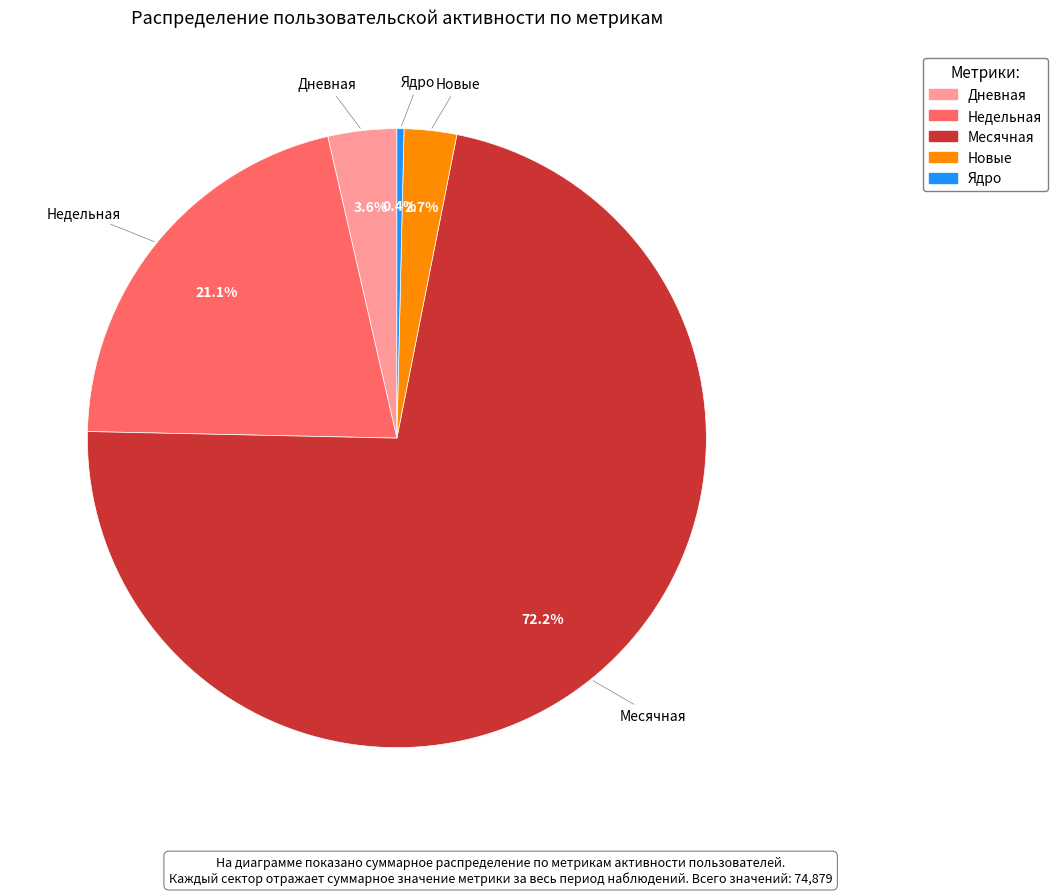

Combined, what portion of the pie is Недельная and Месячная?

93.3%